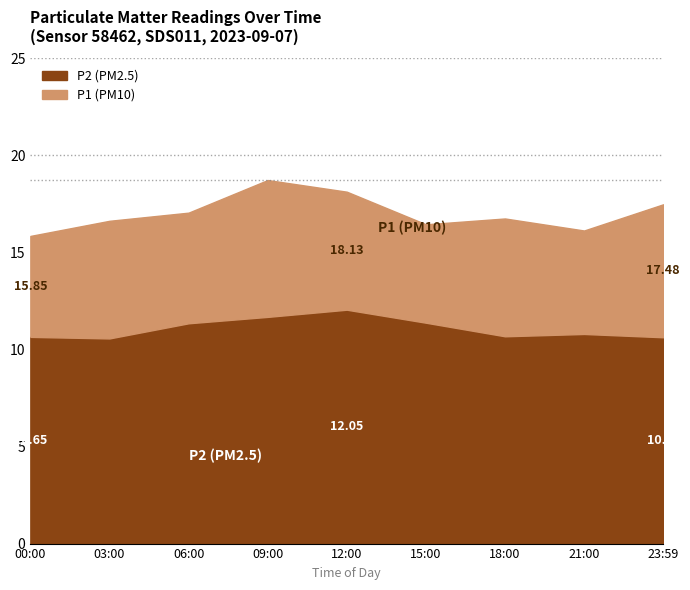

What is the label of the 9th point from the left?

23:59